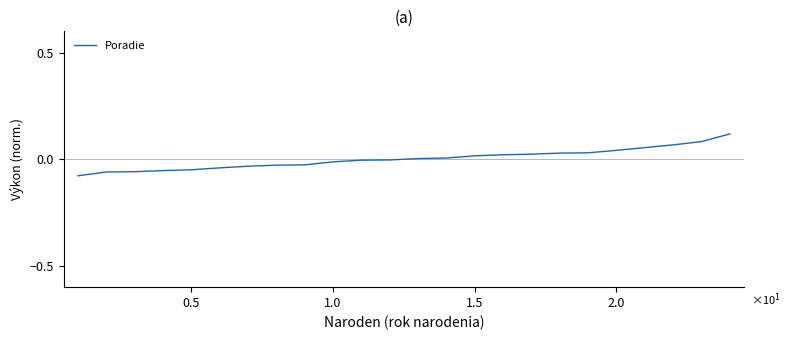

What is the difference between the maximum and minimum values?

0.2